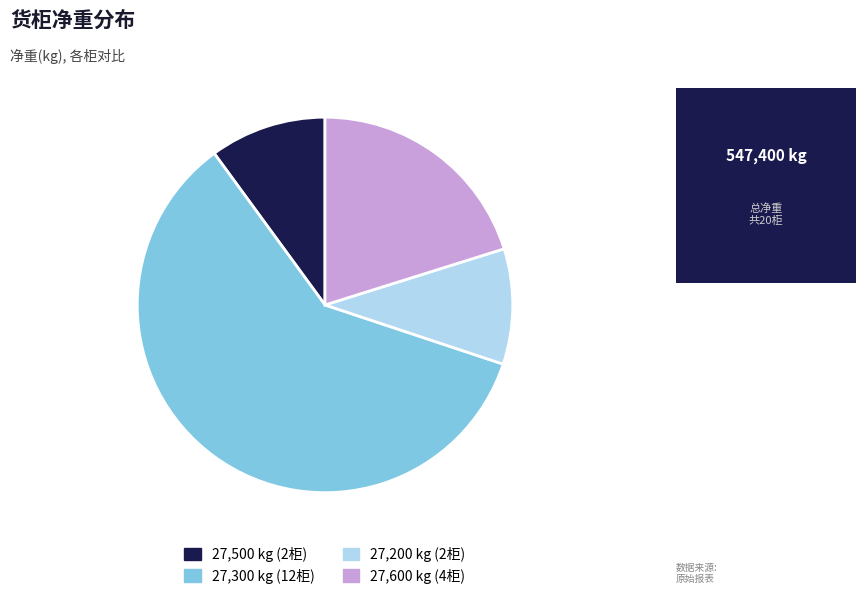

Is there any slice that represents more than half of the pie?

Yes